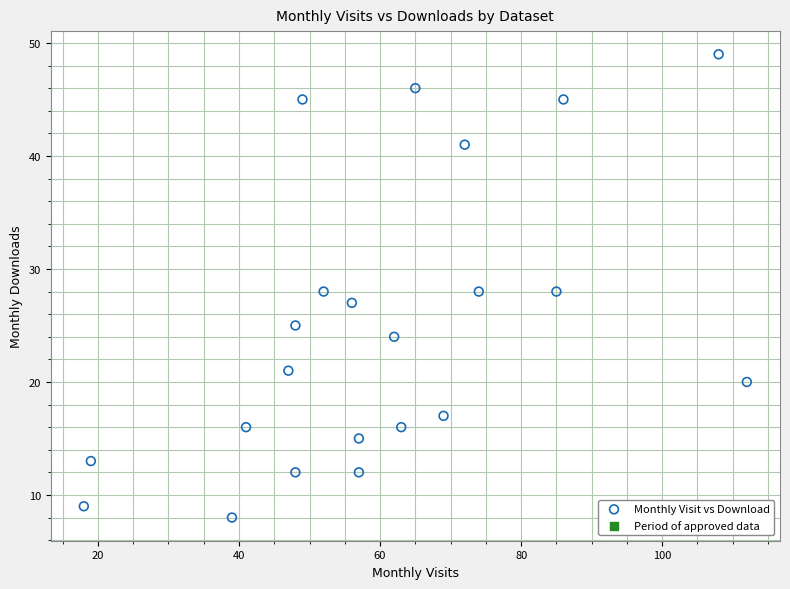

What is the range of Y values (max minus min)?

41